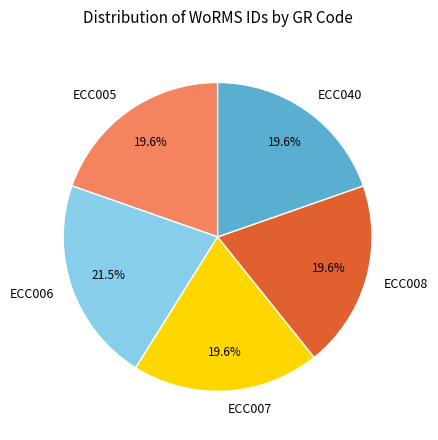

What is the largest slice in the pie chart?

ECC006